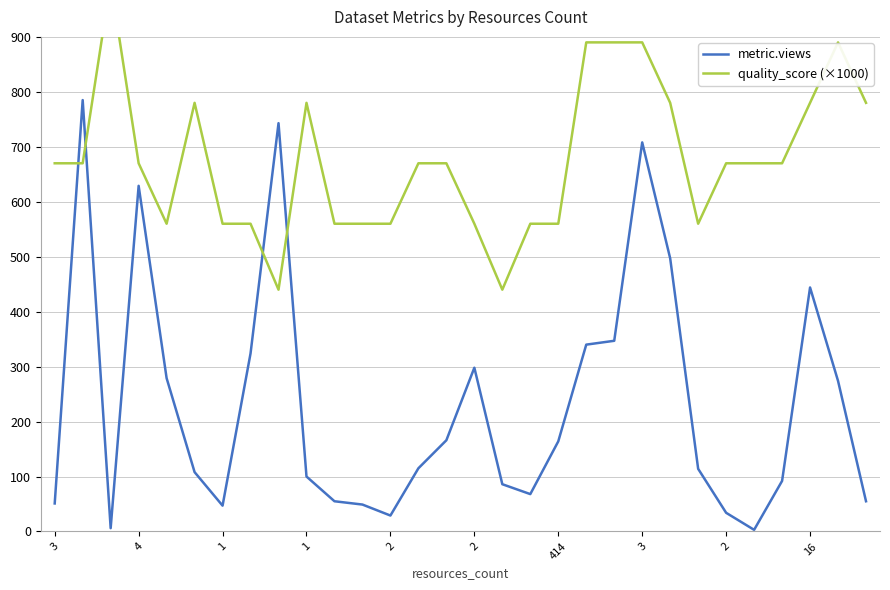

Is it true that metric.views equals 3 at 1?

False